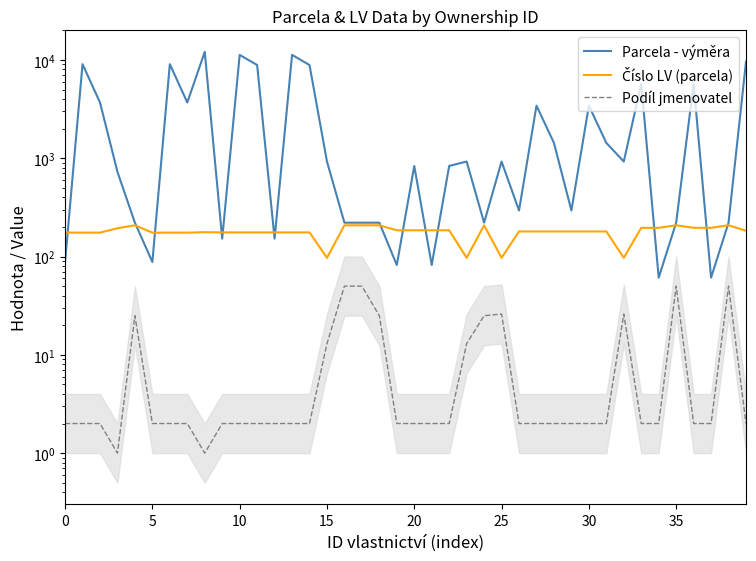

At how many categories does at least one series exceed 9057?

6